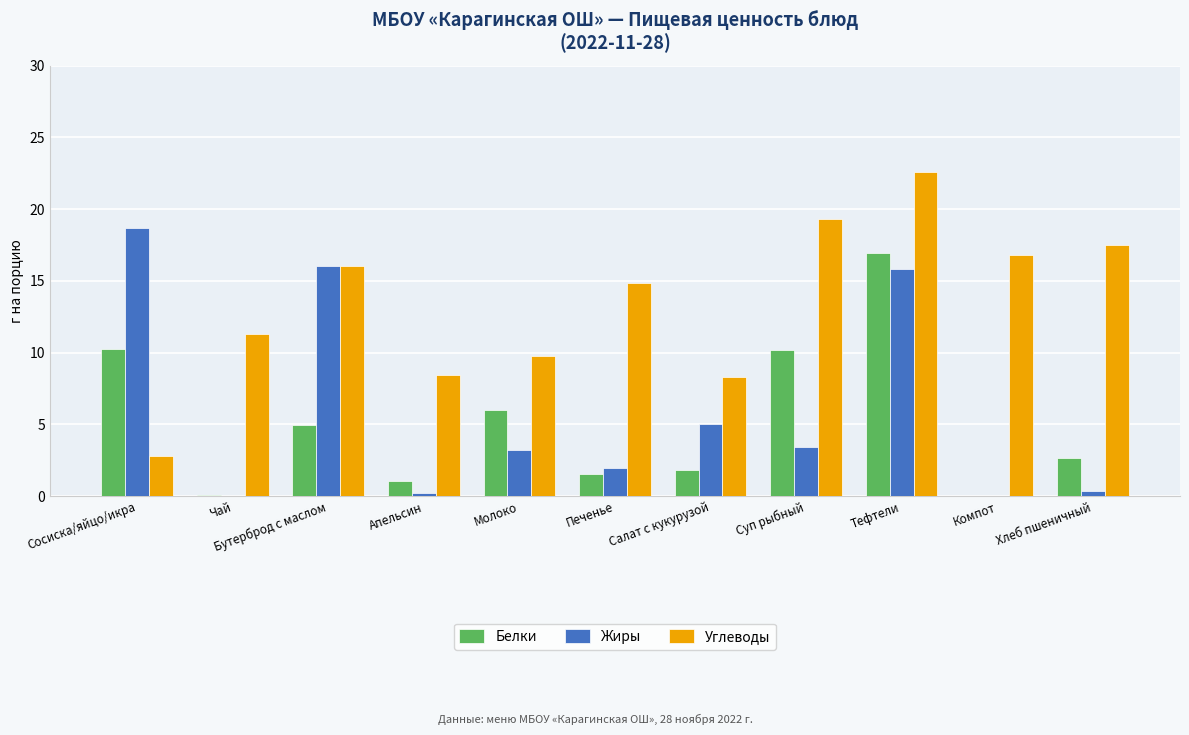

At which category is the sum across all series the highest?

Тефтели